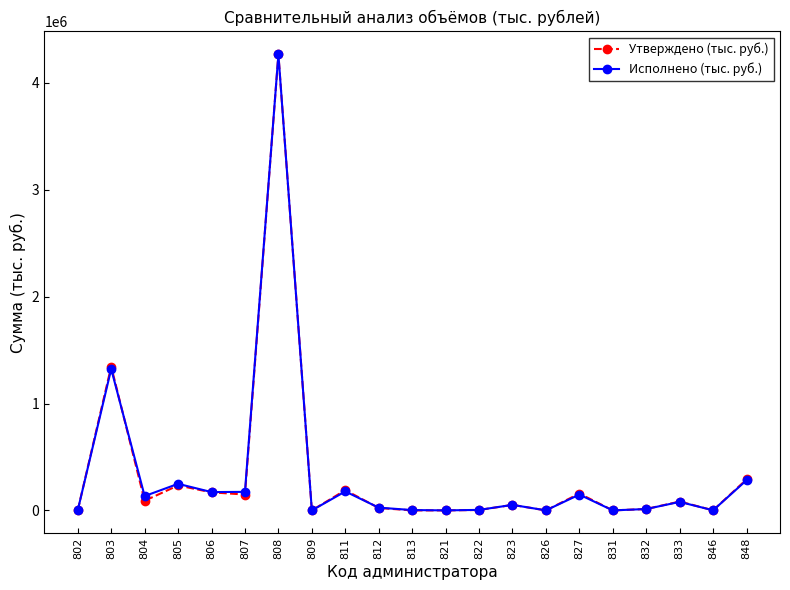

True or false: Исполнено (тыс. руб.) has more than 1 interior local peaks.

True